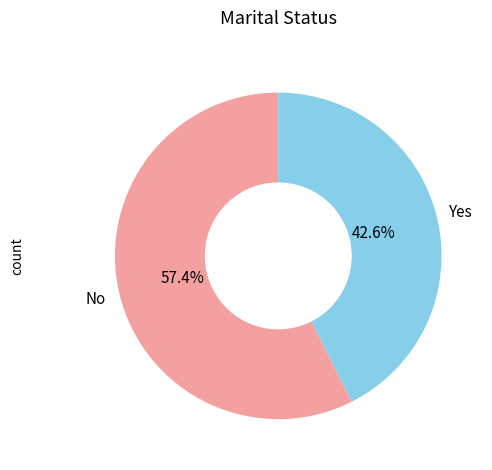

Is there any slice that represents more than half of the pie?

Yes